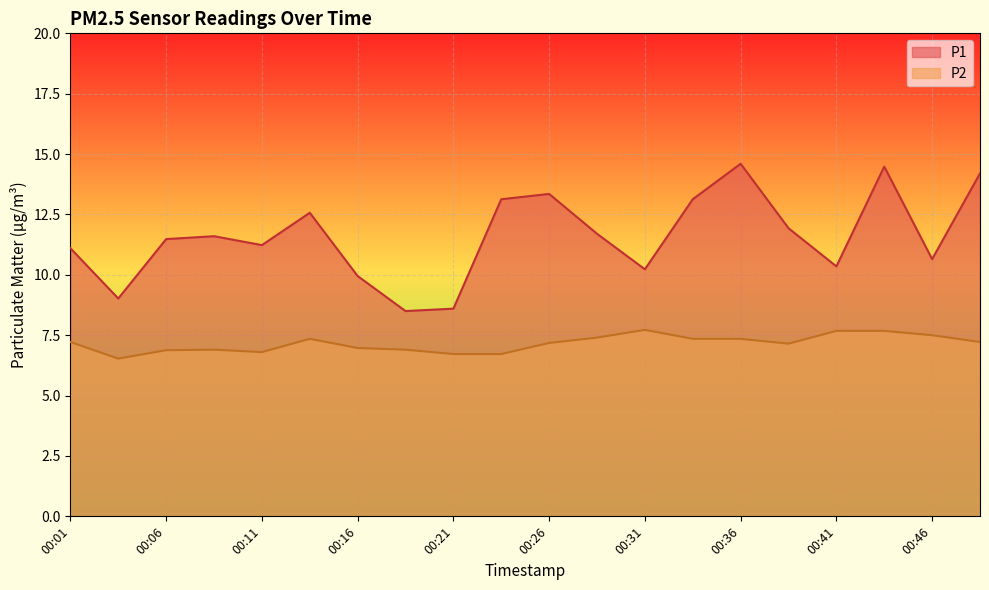

At which label does P1 reach its minimum?

00:18